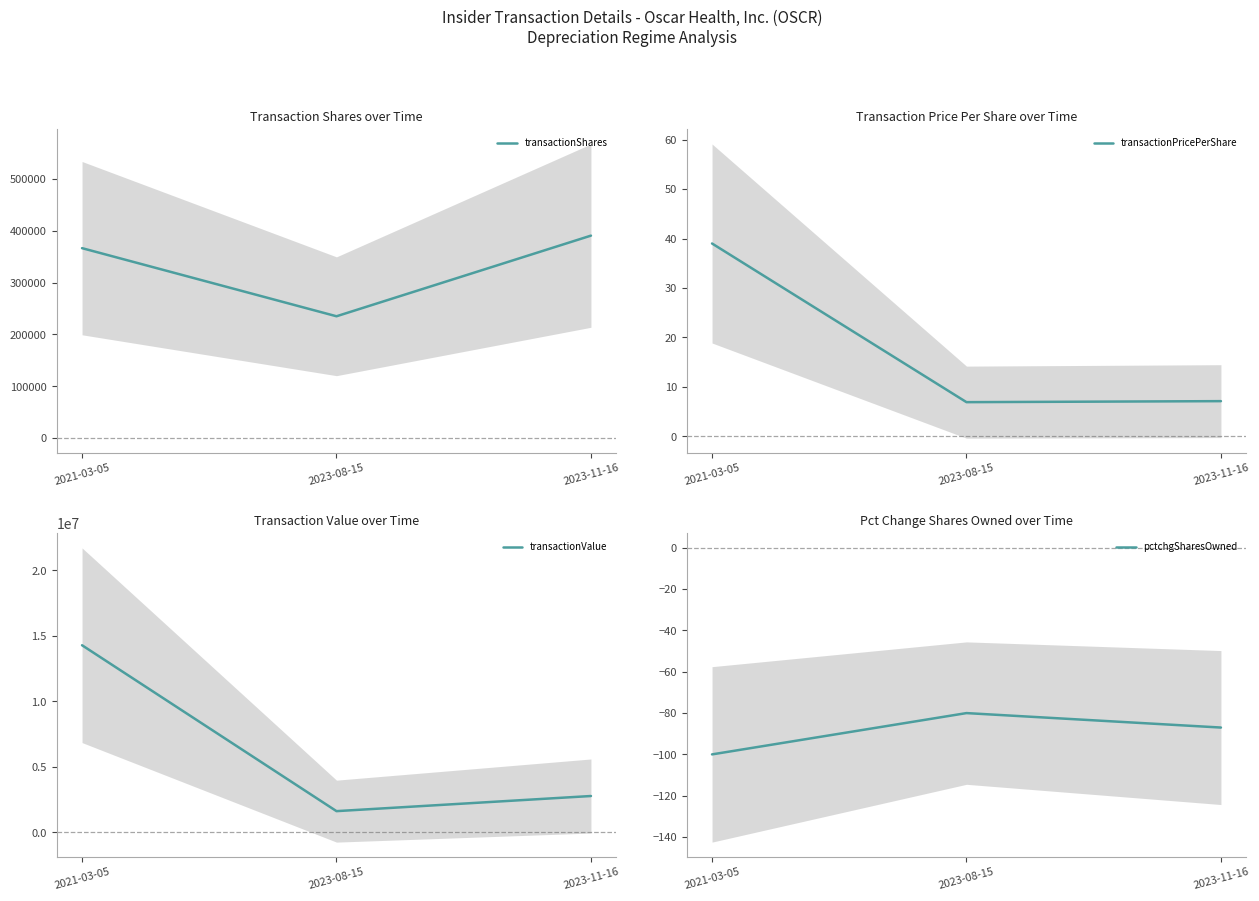

Does the chart have visible grid lines?

No